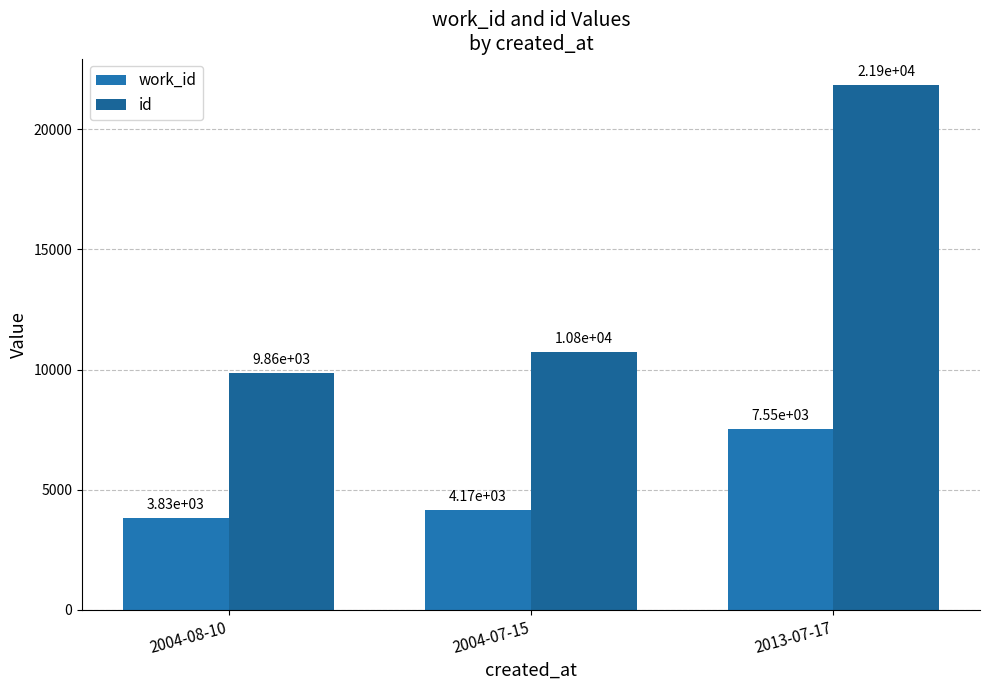

At which category does the chart reach its peak across all series?

2013-07-17